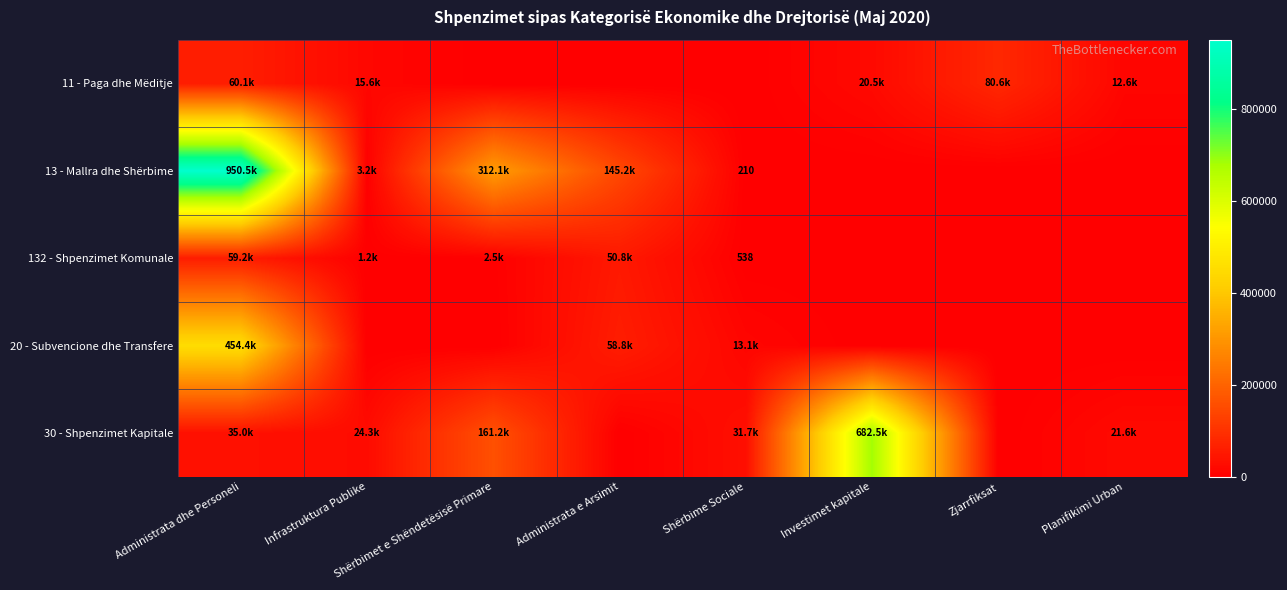

How many values in 20 - Subvencione dhe Transfere are above zero?

3